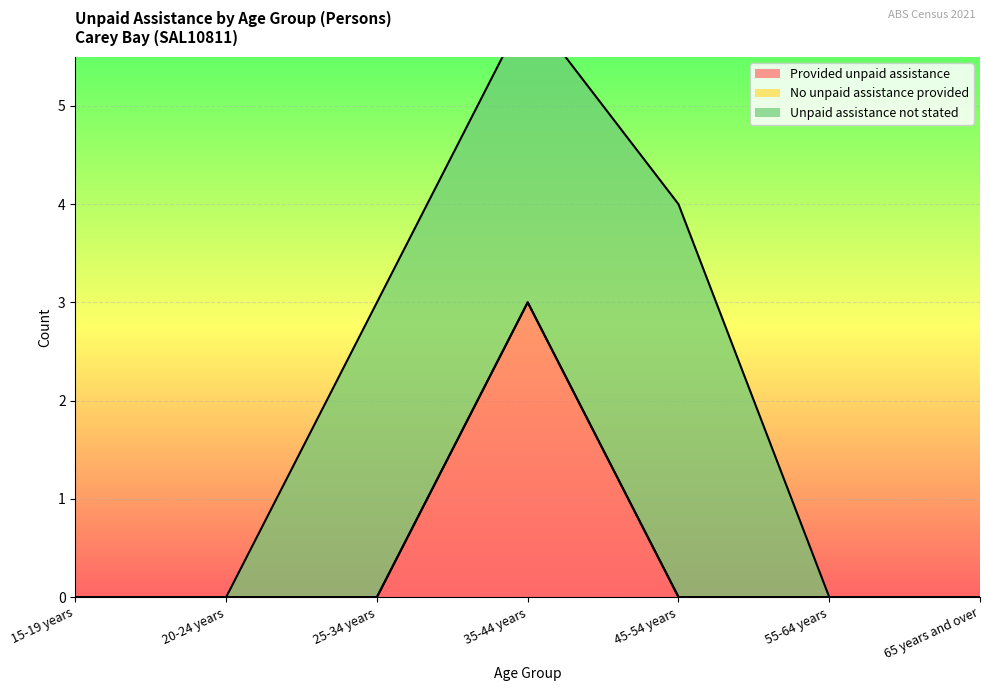

Which series has the largest total across all categories?

Unpaid assistance not stated